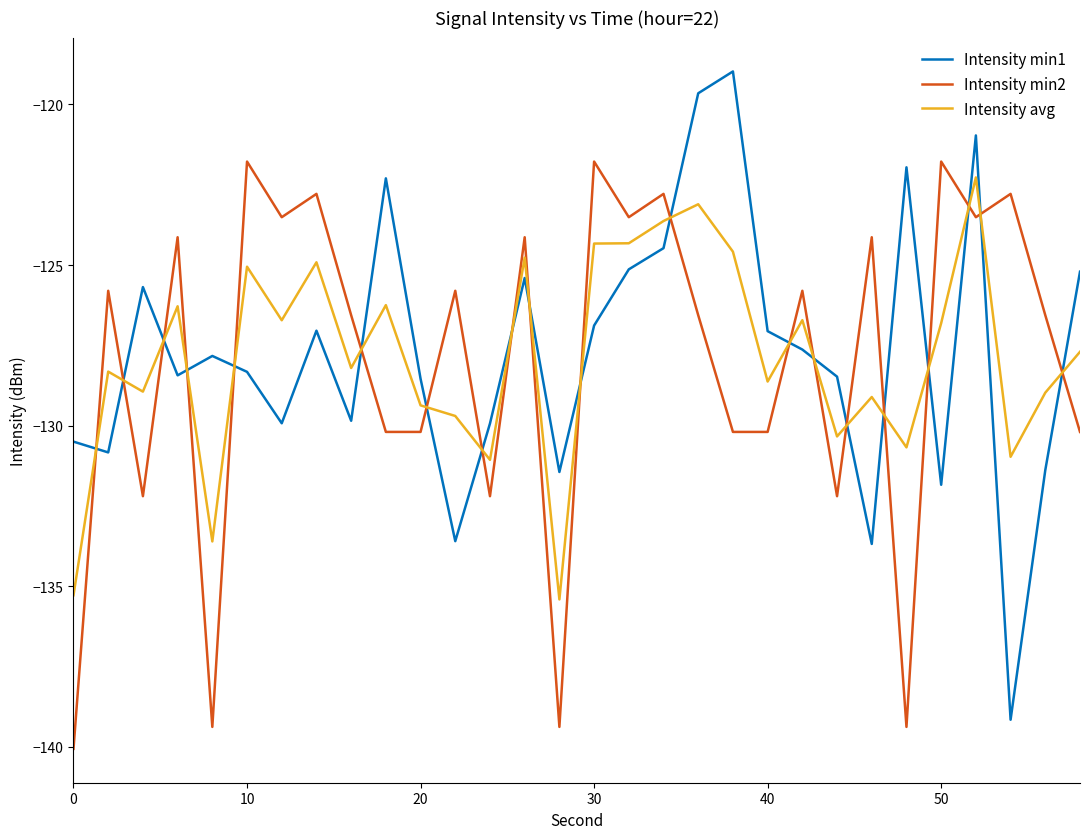

True or false: Intensity avg and Intensity min2 cross at least once.

True